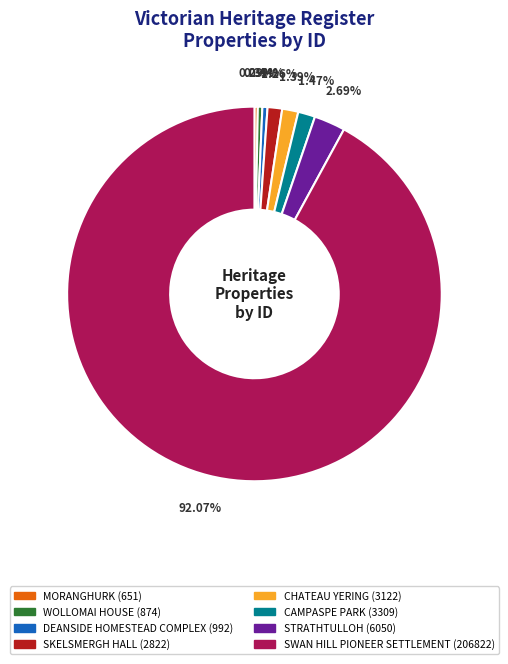

What percentage is the STRATHTULLOH slice, to the nearest percent?

3%